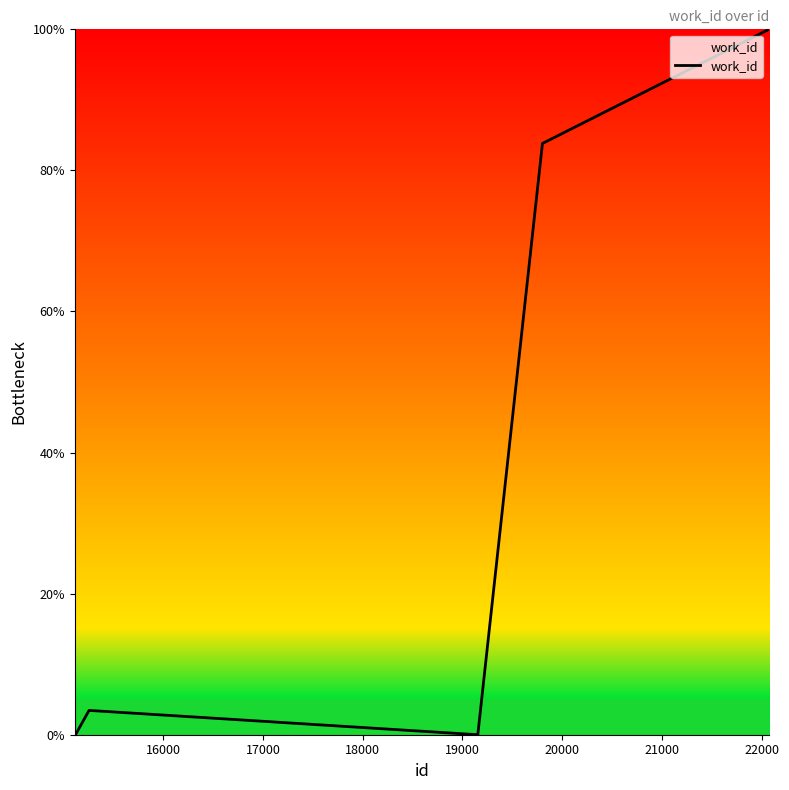

What is the greatest value displayed?

100.0